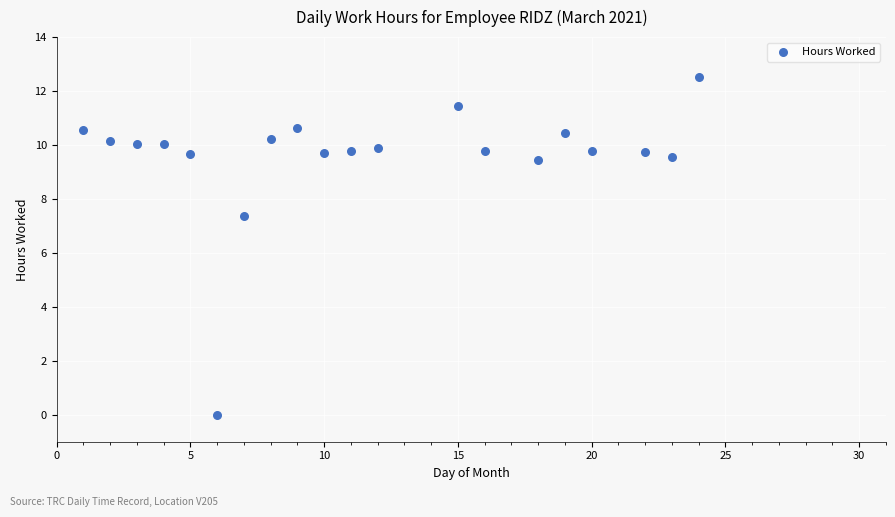

What Y value in the scatter plot is closest to 6?

7.4